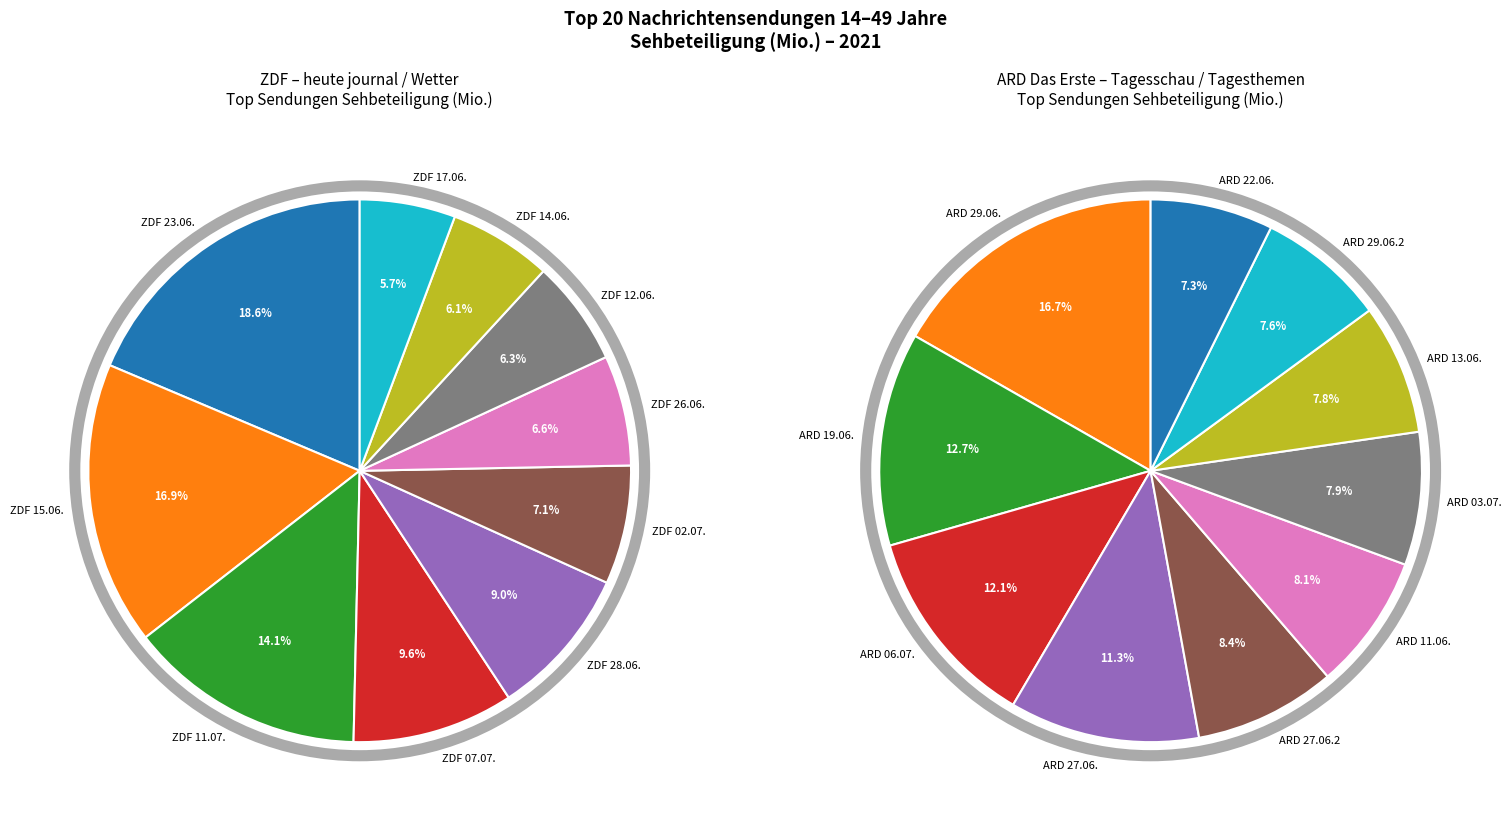

Is 4 the majority of the pie?

No